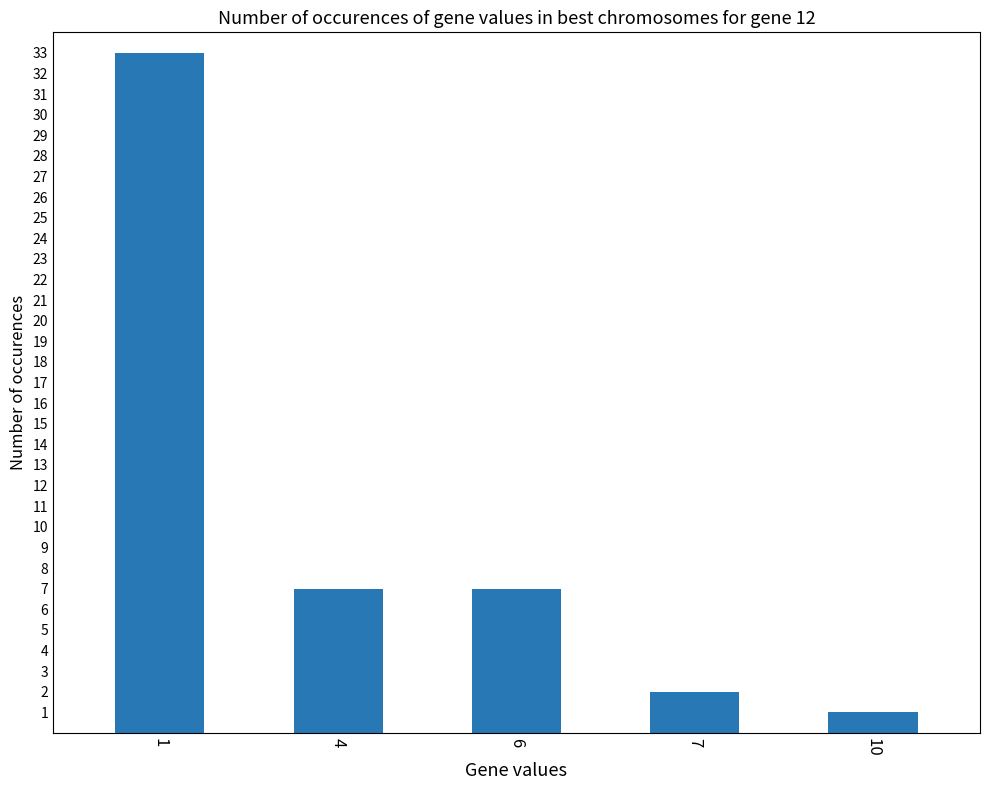

What is the value of the 4th bar from the left?

2